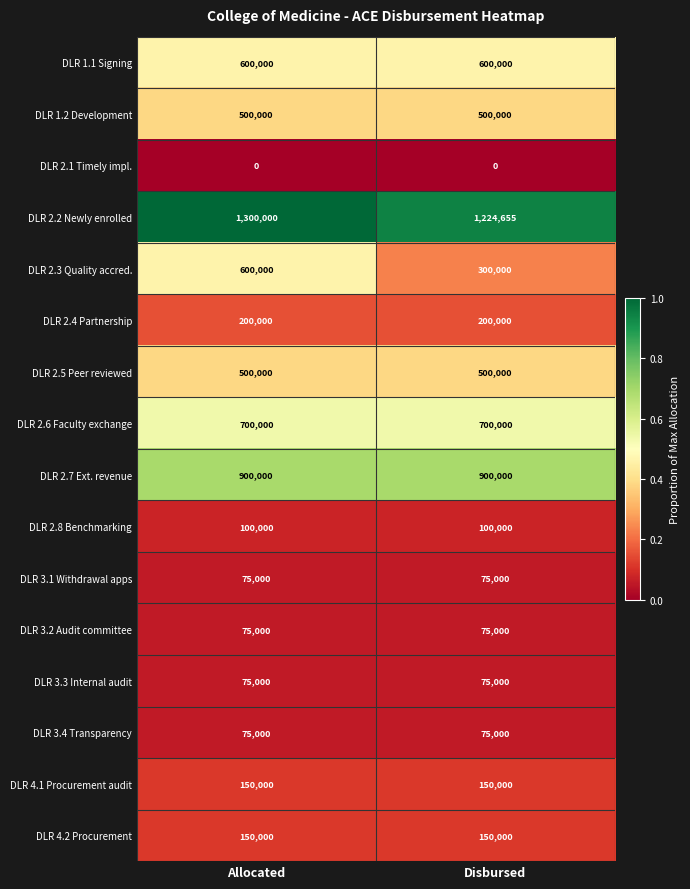

The DLR 4.1 Procurement audit series shows 202508 at Disbursed. True or false?

False